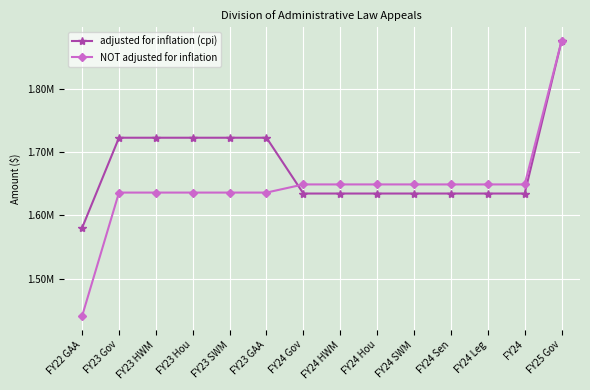

What is the spread (max minus min) of values at FY23 HWM?

87037